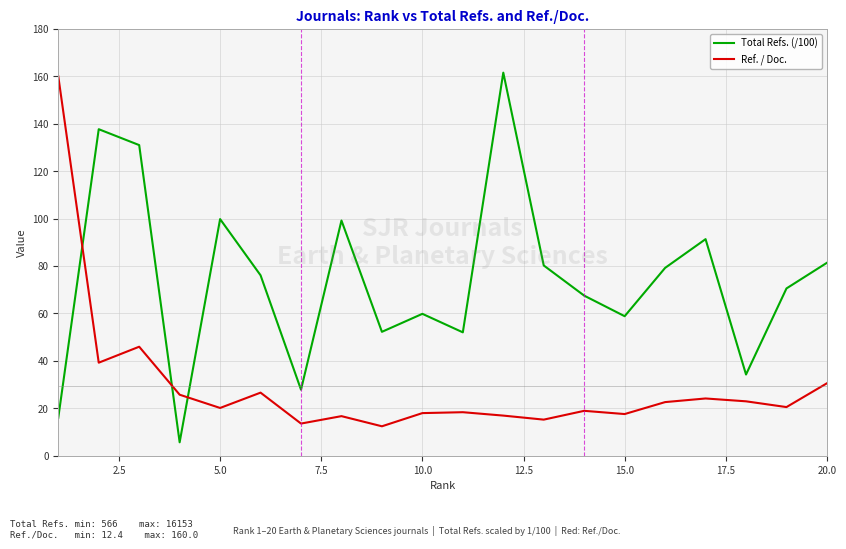

What are all the series names shown in the legend?

Total Refs. (/100), Ref. / Doc.